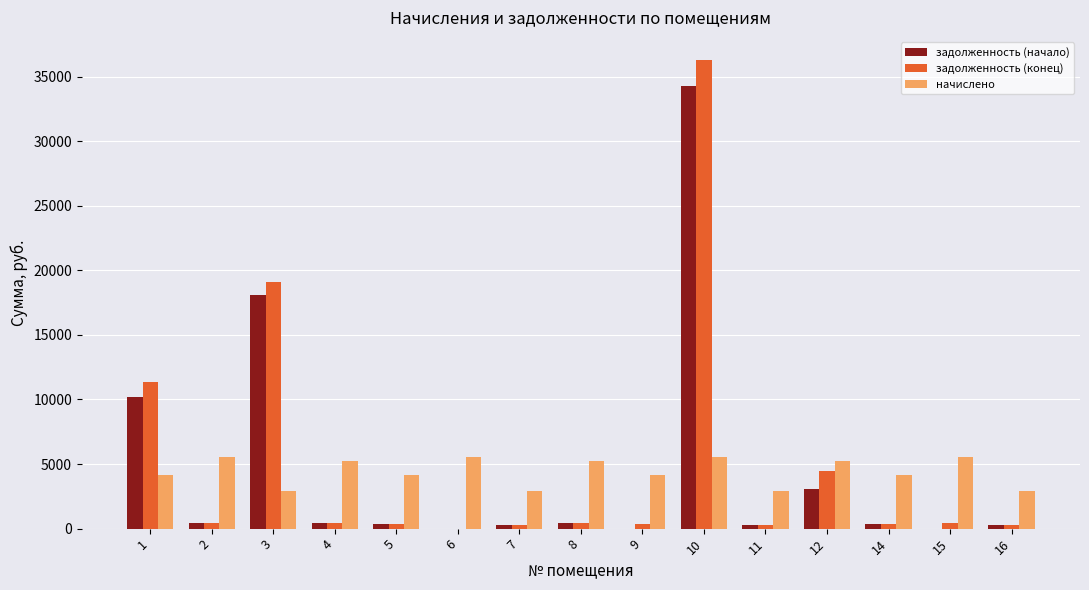

Is the value of начислено at 12 greater than the value of задолженность (начало) at 4?

Yes